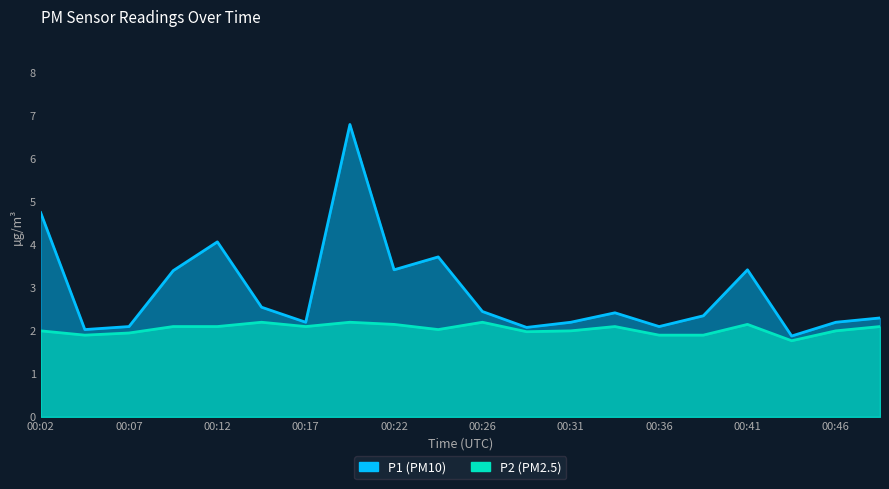

At which category does the chart reach its minimum across all series?

00:44